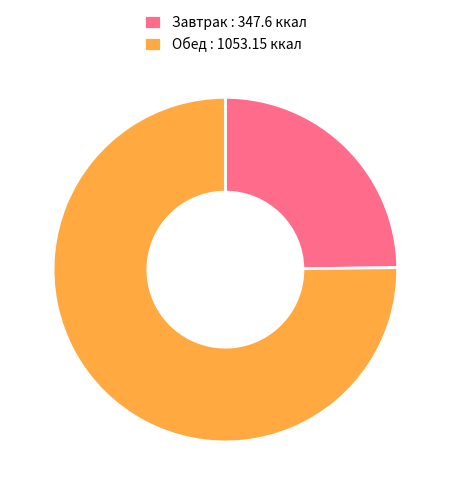

What is the ratio of the value at Обед : 1053.15 ккал to the value at Завтрак : 347.6 ккал?

3.0